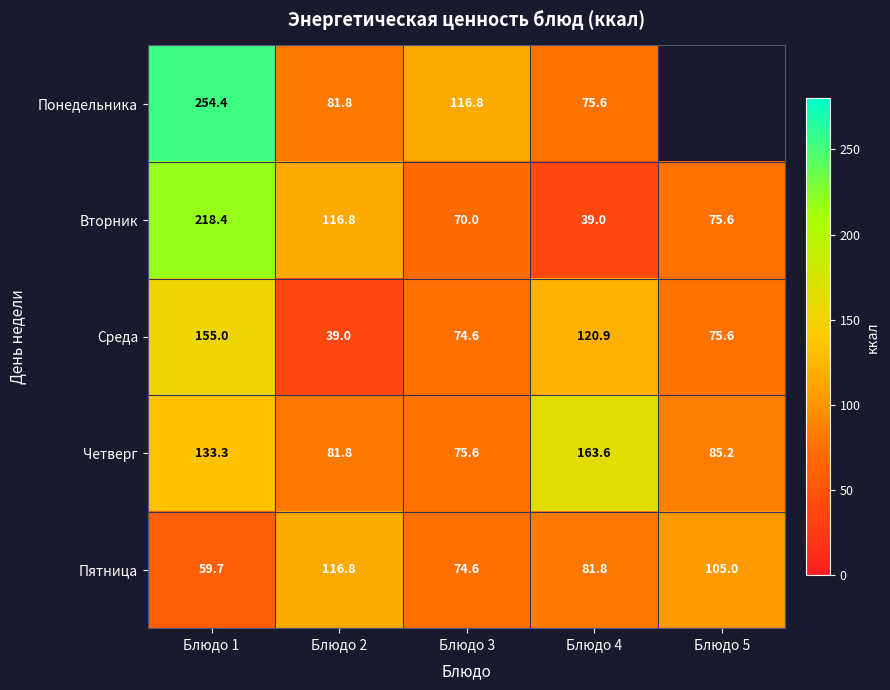

Between Блюдо 1 and Блюдо 4, which series saw the biggest shift?

Вторник